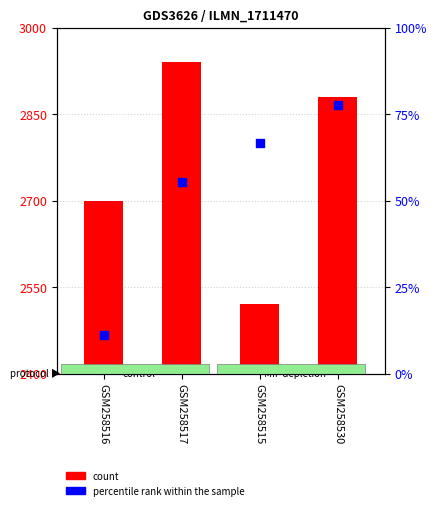

Is the value of percentile rank within the sample at GSM258515 greater than the value of count at GSM258515?

No